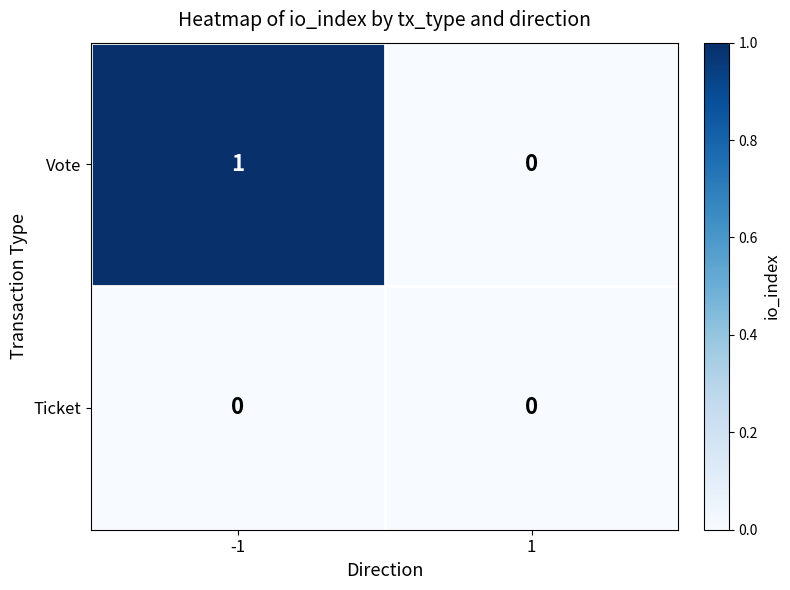

Reading left to right, list all the values displayed in this chart.

Vote: 1	0
Ticket: 0	0